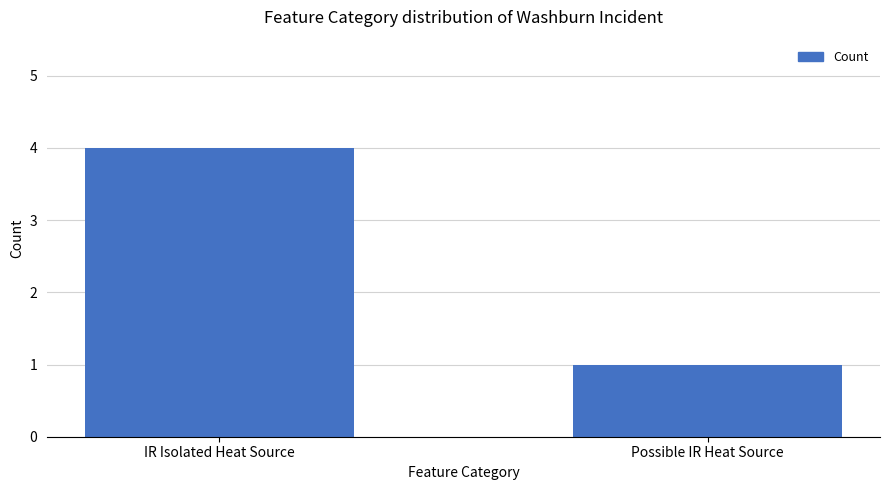

List the labels in order of value, largest first.

IR Isolated Heat Source, Possible IR Heat Source